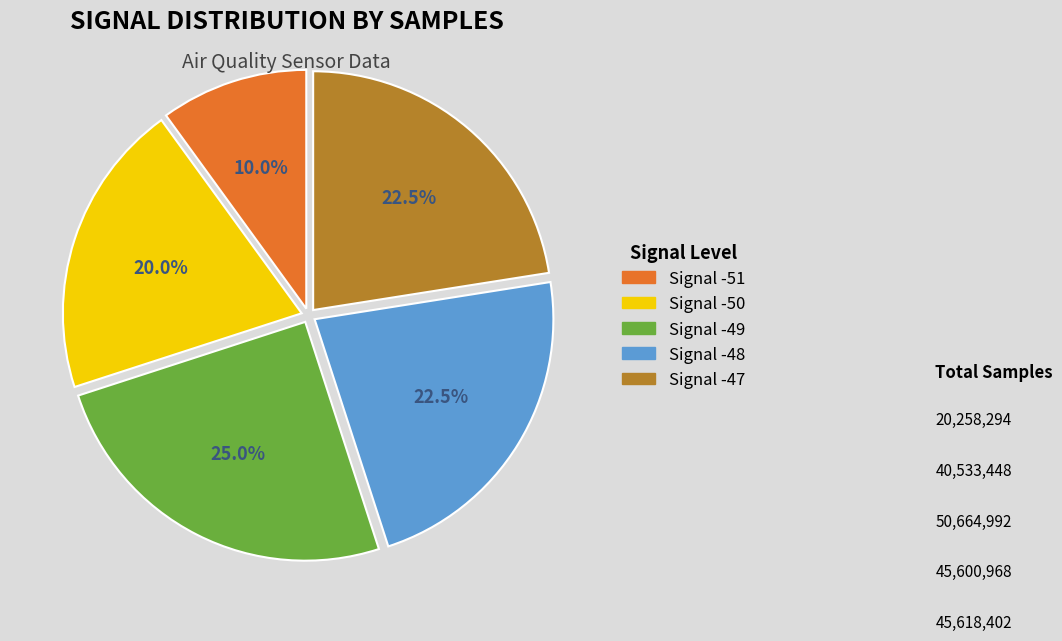

Is there a majority slice in this chart?

No